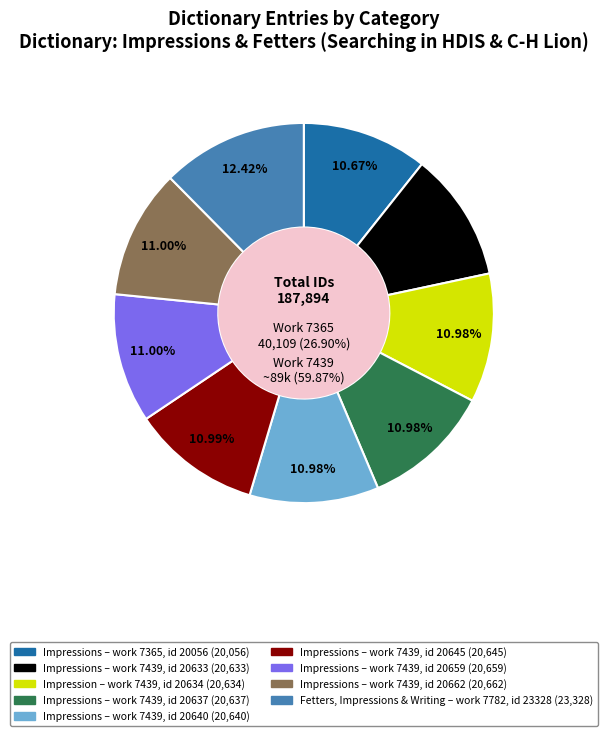

What is the change in value from Impressions (work 7365) to Impressions (work 7439, id 20637)?

+581